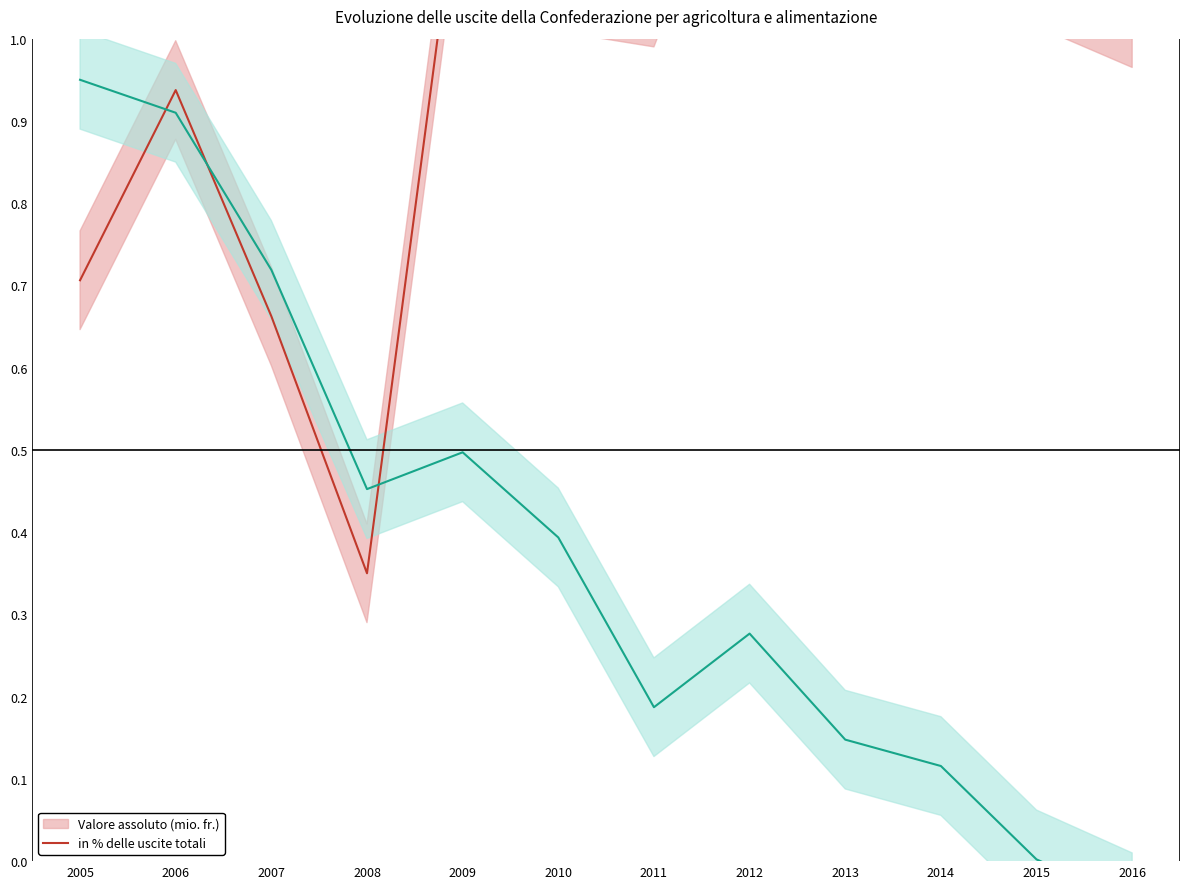

The value of in % delle uscite totali at 2014 is 0.2. True or false?

False